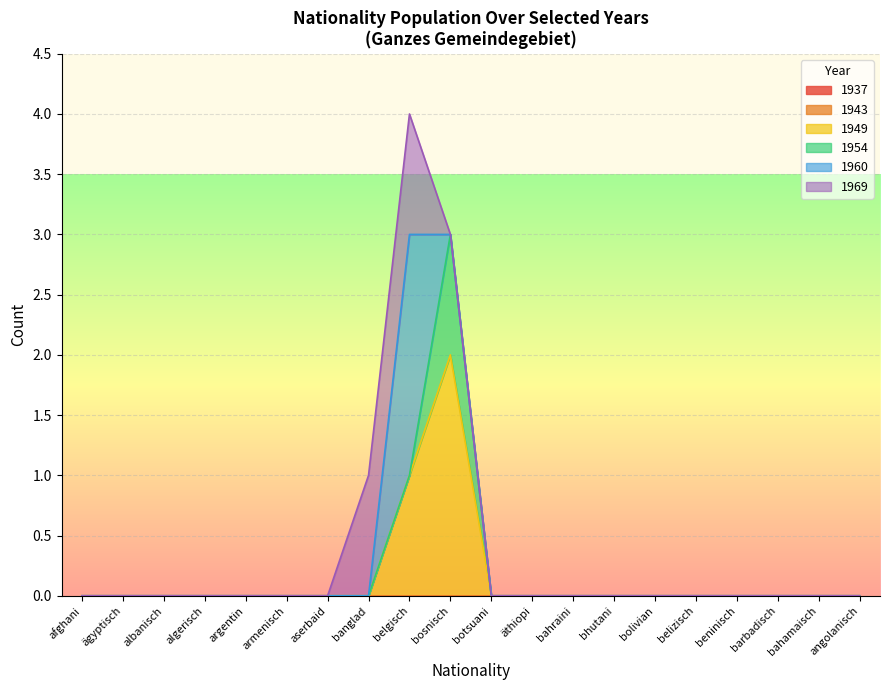

What is the difference between the maximum and minimum values in the 1937 series?

2